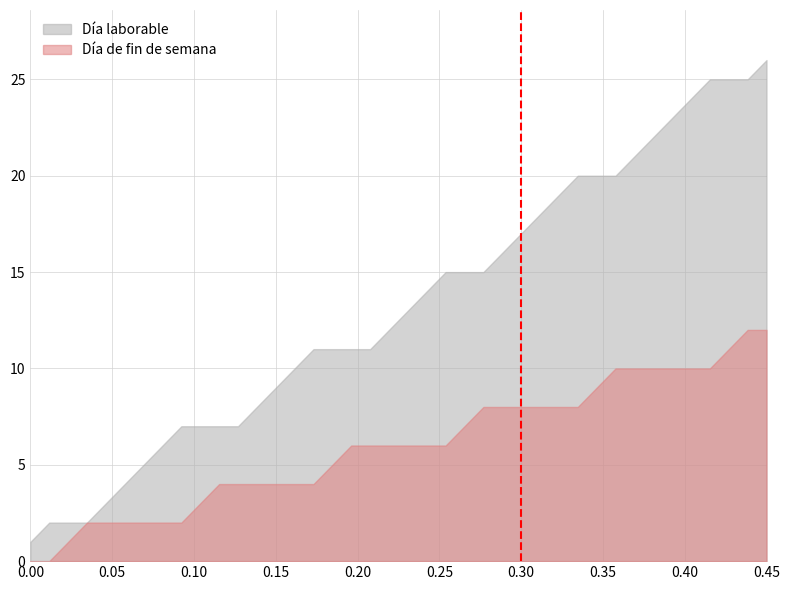

Which series has the largest range (max minus min)?

Día laborable